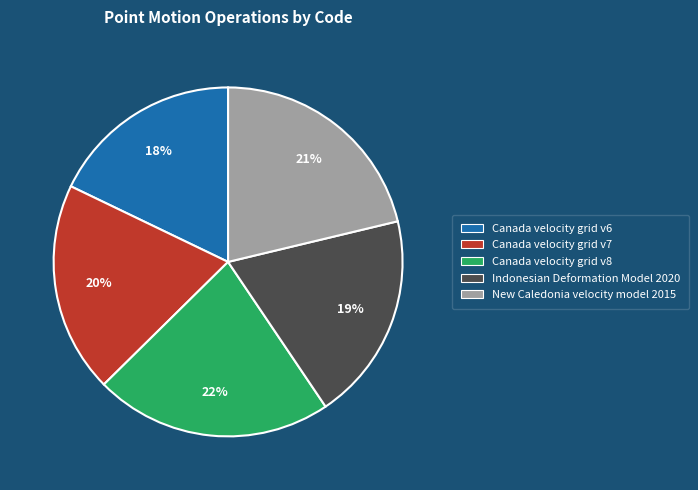

What is the smallest slice in the pie chart?

Canada velocity grid v6